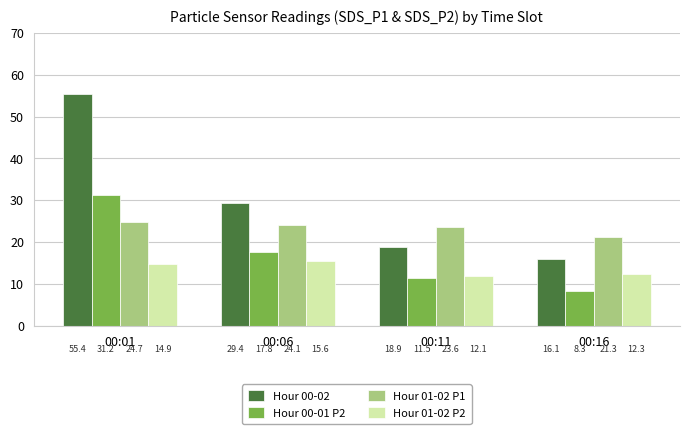

Which series has the largest range (max minus min)?

Hour 00-02